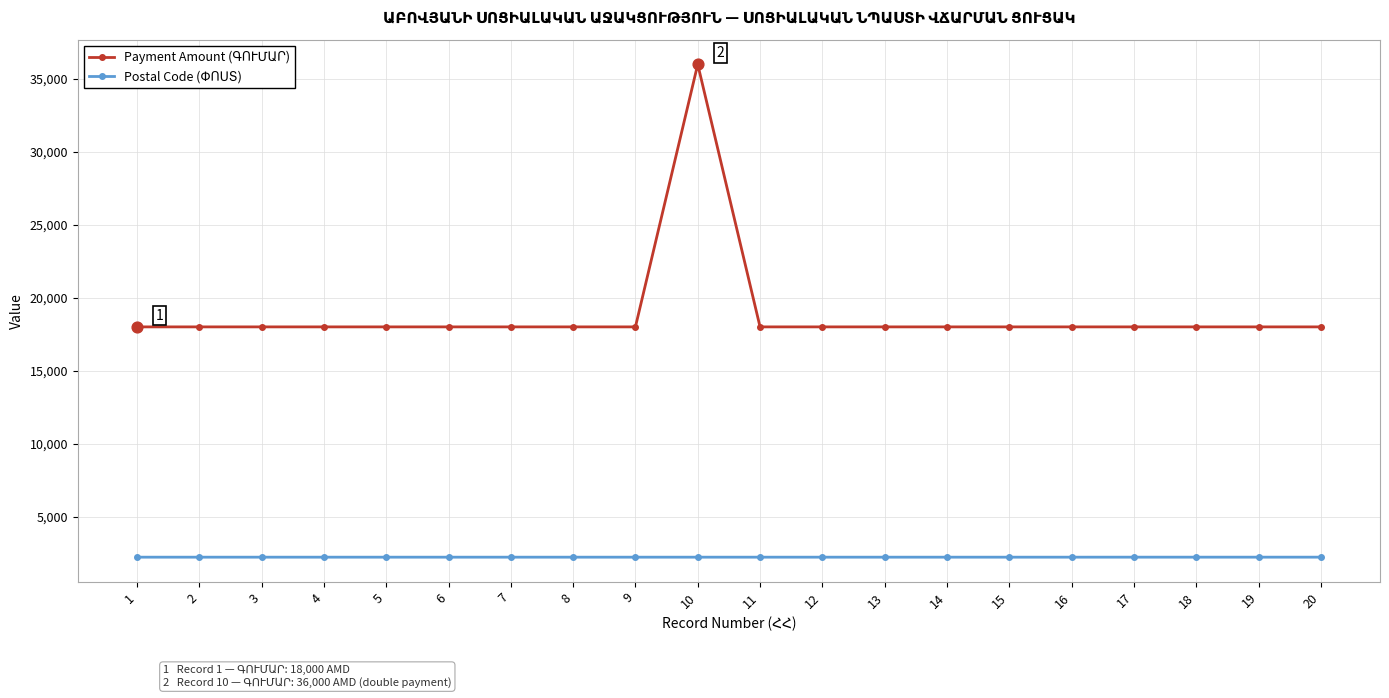

At which category is the sum across all series the highest?

10